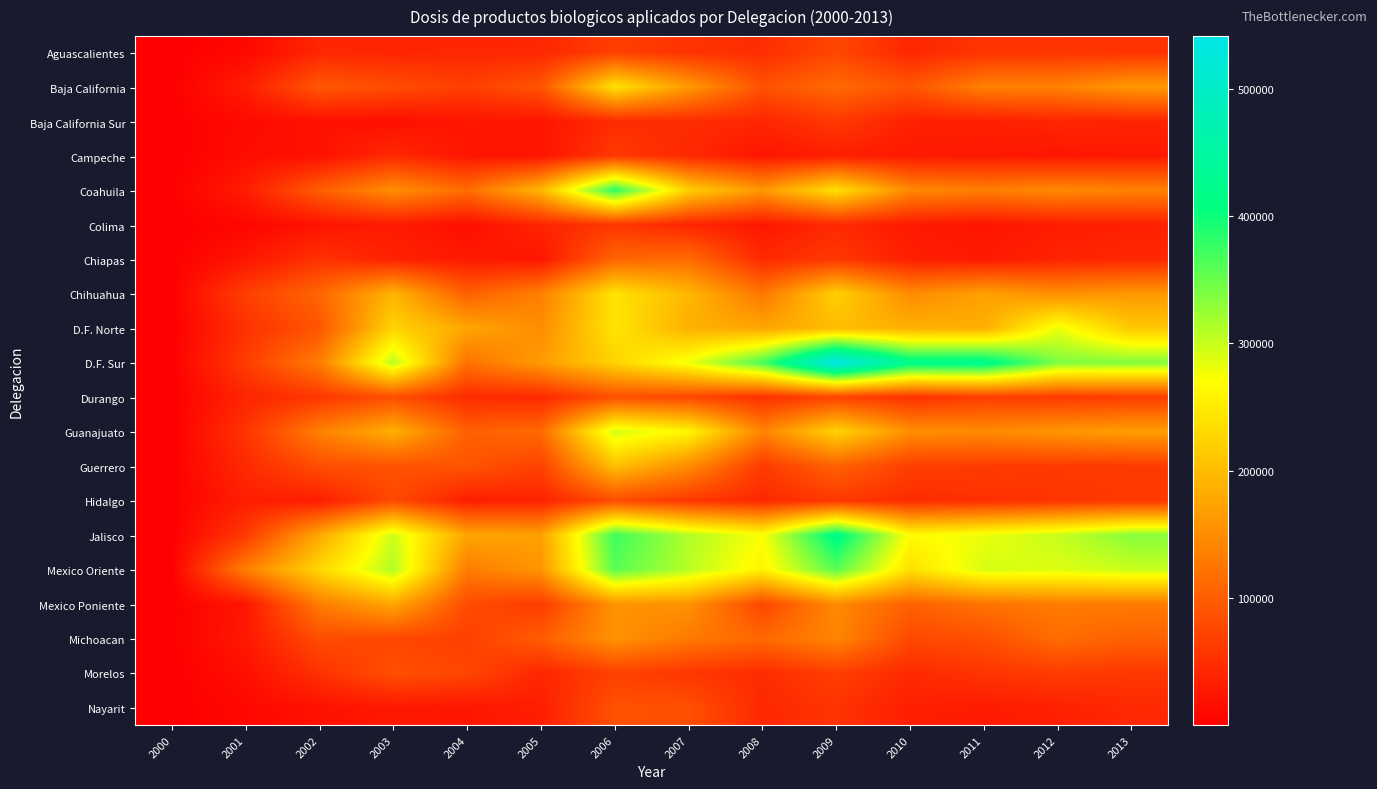

Reading left to right, extract all data points from this chart.

Aguascalientes: 2000=104	2001=9886	2002=41994	2003=40389	2004=41854	2005=42549	2006=67912	2007=54769	2008=48981	2009=76246	2010=43073	2011=55924	2012=56127	2013=54595
Baja California: 2000=279	2001=31609	2002=94014	2003=82519	2004=68299	2005=90310	2006=240140	2007=164007	2008=87998	2009=113482	2010=90461	2011=137249	2012=137834	2013=163216
Baja California Sur: 2000=475	2001=11735	2002=19326	2003=17222	2004=24773	2005=22653	2006=47553	2007=48479	2008=41571	2009=61556	2010=36308	2011=35083	2012=41029	2013=39487
Campeche: 2000=16	2001=14624	2002=19564	2003=45067	2004=23289	2005=22575	2006=61513	2007=44200	2008=23889	2009=33419	2010=27994	2011=27298	2012=24294	2013=27042
Coahuila: 2000=588	2001=31410	2002=99623	2003=153018	2004=116019	2005=194678	2006=383410	2007=220360	2008=161576	2009=239426	2010=146461	2011=135190	2012=147379	2013=138429
Colima: 2000=26	2001=7095	2002=21693	2003=30049	2004=16004	2005=40263	2006=58627	2007=40999	2008=25169	2009=45425	2010=28169	2011=23188	2012=31435	2013=35390
Chiapas: 2000=246	2001=24848	2002=54017	2003=36592	2004=28025	2005=24198	2006=107665	2007=115503	2008=45627	2009=60175	2010=34344	2011=27629	2012=38533	2013=43087
Chihuahua: 2000=990	2001=67754	2002=109304	2003=191936	2004=102109	2005=136690	2006=242116	2007=194130	2008=126170	2009=221617	2010=148391	2011=171113	2012=152243	2013=161890
D.F. Norte: 2000=310	2001=52481	2002=91245	2003=226147	2004=177205	2005=150885	2006=243701	2007=187993	2008=177311	2009=200947	2010=188650	2011=185800	2012=280576	2013=213211
D.F. Sur: 2000=745	2001=64717	2002=133285	2003=307856	2004=120161	2005=165799	2006=224919	2007=279709	2008=368340	2009=541563	2010=424375	2011=426604	2012=339437	2013=336735
Durango: 2000=113	2001=40262	2002=59573	2003=82914	2004=47291	2005=44113	2006=85748	2007=76043	2008=52685	2009=71744	2010=52778	2011=66263	2012=62545	2013=65112
Guanajuato: 2000=432	2001=56135	2002=136588	2003=187404	2004=102406	2005=113388	2006=294167	2007=261951	2008=140693	2009=224944	2010=151942	2011=147358	2012=160025	2013=168274
Guerrero: 2000=338	2001=45270	2002=83677	2003=89028	2004=89811	2005=70834	2006=203710	2007=148714	2008=62244	2009=105206	2010=66465	2011=63819	2012=62197	2013=63616
Hidalgo: 2000=195	2001=33810	2002=31583	2003=79101	2004=32818	2005=37940	2006=82231	2007=58881	2008=43891	2009=60388	2010=47037	2011=51437	2012=56148	2013=61412
Jalisco: 2000=698	2001=61752	2002=179479	2003=297745	2004=176874	2005=171333	2006=374040	2007=312482	2008=272837	2009=419256	2010=268574	2011=281015	2012=301524	2013=334374
Mexico Oriente: 2000=283	2001=135441	2002=229317	2003=312933	2004=132289	2005=158647	2006=359688	2007=308196	2008=257888	2009=358483	2010=238784	2011=292721	2012=287961	2013=299644
Mexico Poniente: 2000=476	2001=24343	2002=132925	2003=177822	2004=81067	2005=63920	2006=156039	2007=156154	2008=75443	2009=146385	2010=104045	2011=122611	2012=132311	2013=131396
Michoacan: 2000=450	2001=27108	2002=81593	2003=76417	2004=67753	2005=99544	2006=156535	2007=129350	2008=111724	2009=142599	2010=78274	2011=85064	2012=115916	2013=103868
Morelos: 2000=27	2001=16987	2002=53529	2003=84992	2004=75925	2005=41681	2006=69794	2007=58707	2008=47432	2009=66839	2010=44902	2011=56314	2012=64081	2013=59319
Nayarit: 2000=32	2001=9214	2002=19556	2003=26705	2004=24653	2005=33377	2006=87416	2007=85733	2008=44252	2009=55228	2010=34253	2011=29899	2012=35758	2013=44194